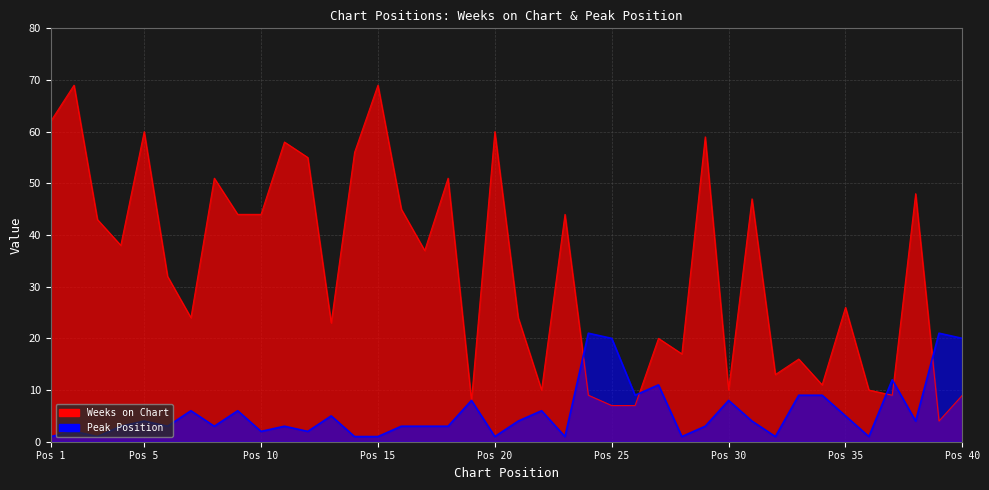

Rank the series by their maximum value, from lowest to highest.

Peak Position, Weeks on Chart